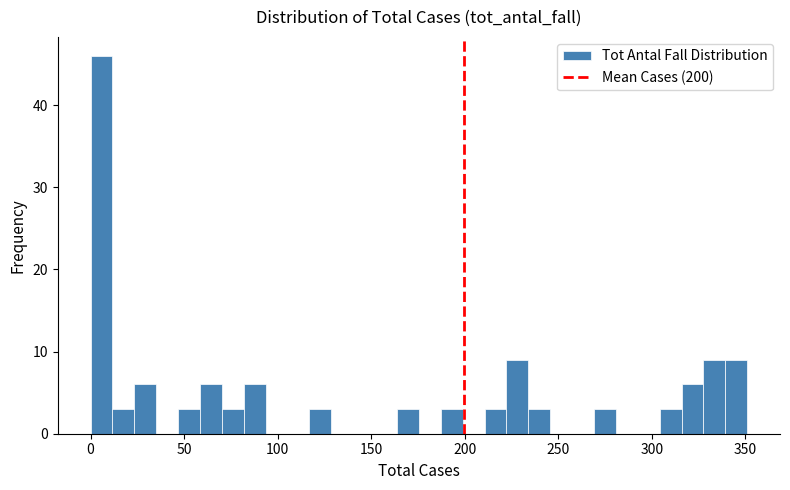

Around what value on the x-axis is the tallest bar? Give the approximate position of its centre, as read against the axis.

5